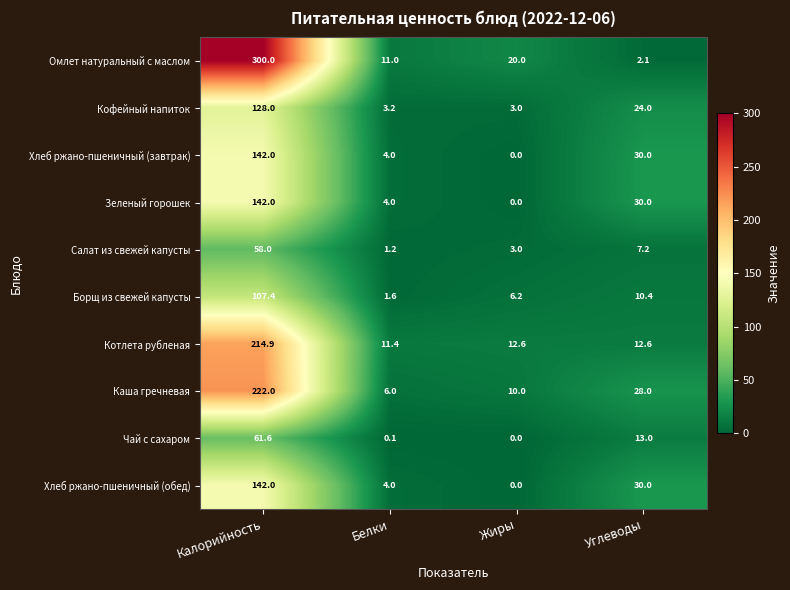

What is the difference between the maximum and minimum values in the Котлета рубленая series?

203.5